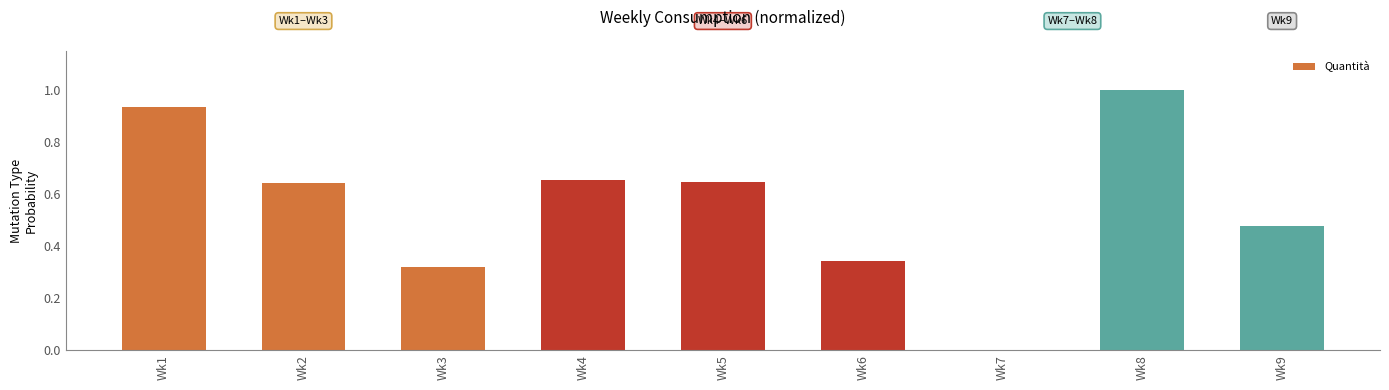

The value at Wk1 is 1.5. True or false?

False